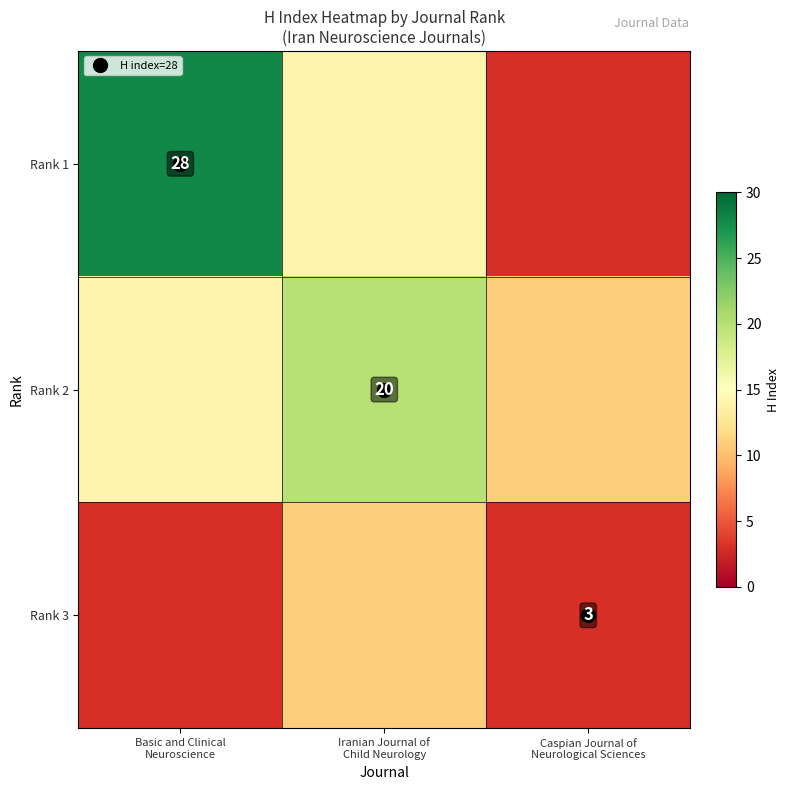

List the series in order of their peak value, lowest first.

Rank 3, Rank 2, Rank 1